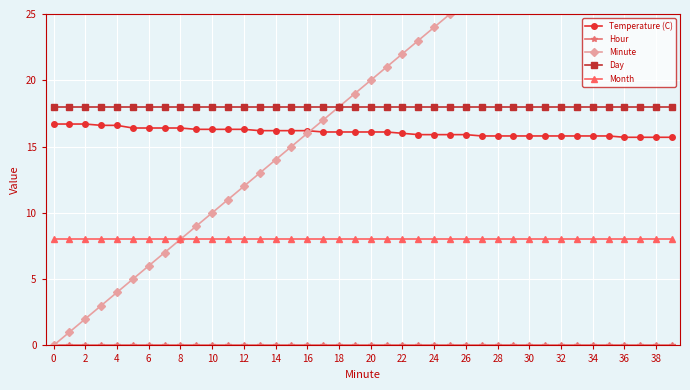

Does the chart display data point markers on the line(s)?

Yes